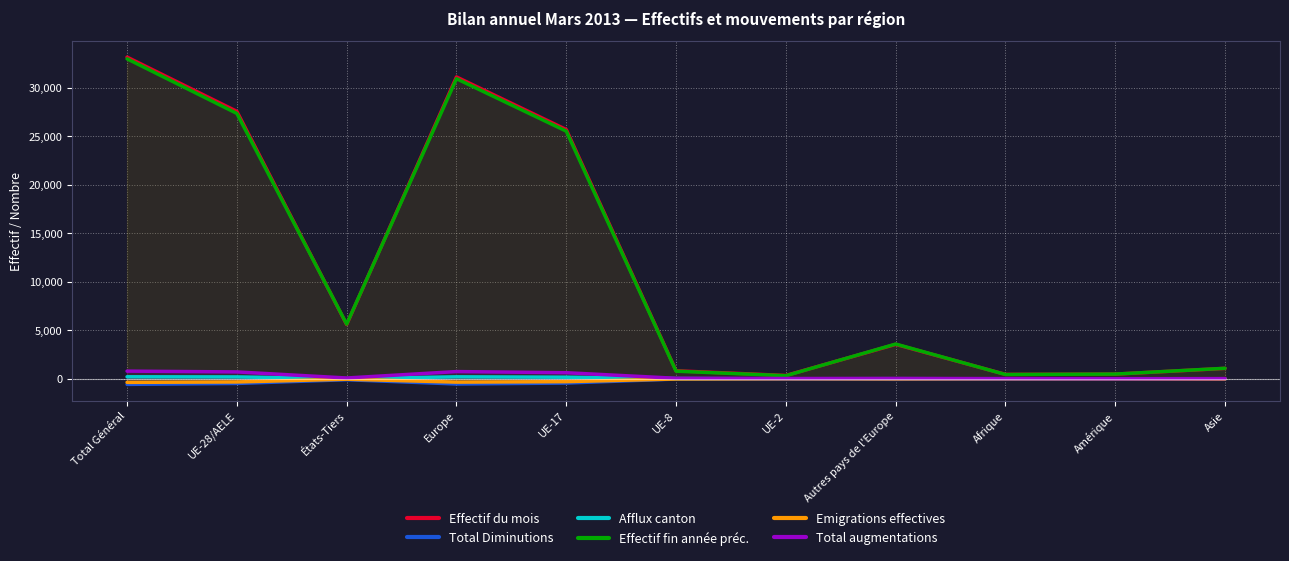

The Afflux canton series shows 3 at Asie. True or false?

True